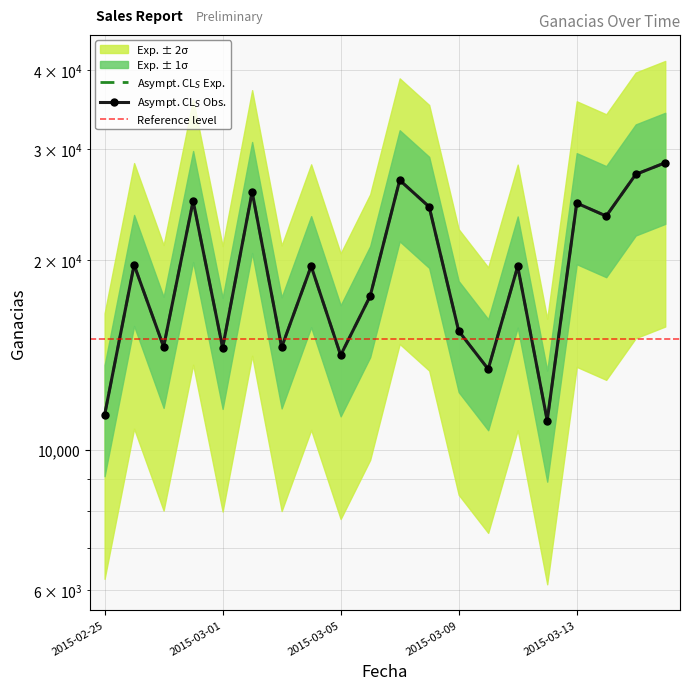

What is the change in value from 2015-03-04 to 2015-03-13?

+5062